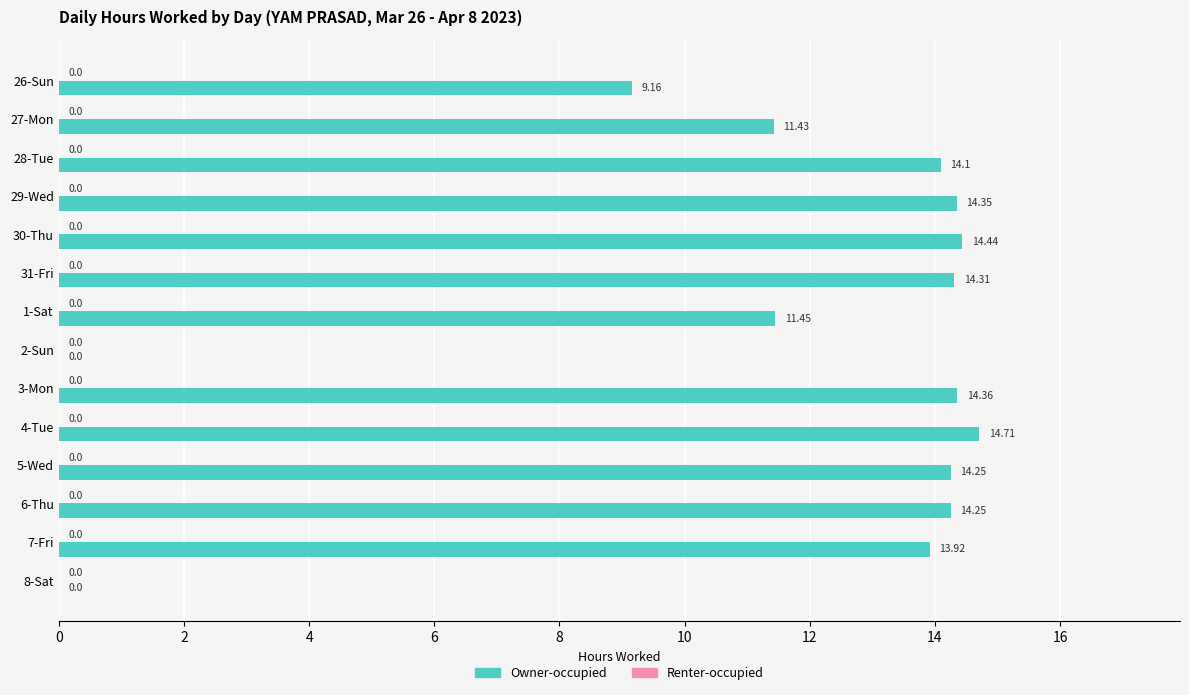

Approximately how many times larger is the value at 31-Fri compared to 28-Tue?

1.0